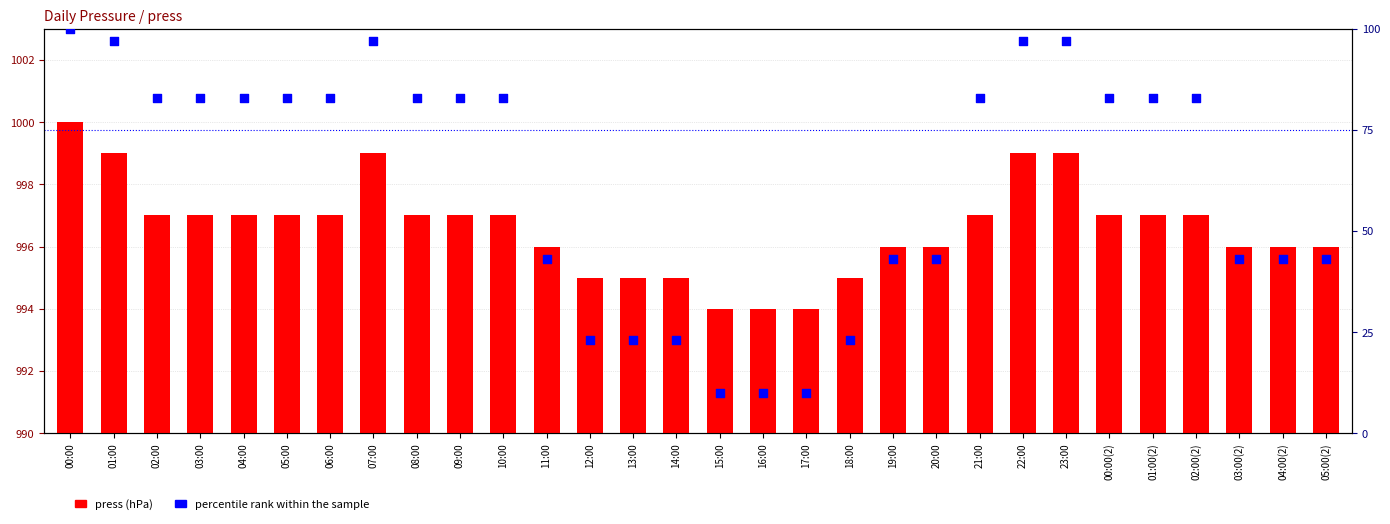

Which series reaches the maximum Y coordinate?

press (hPa)